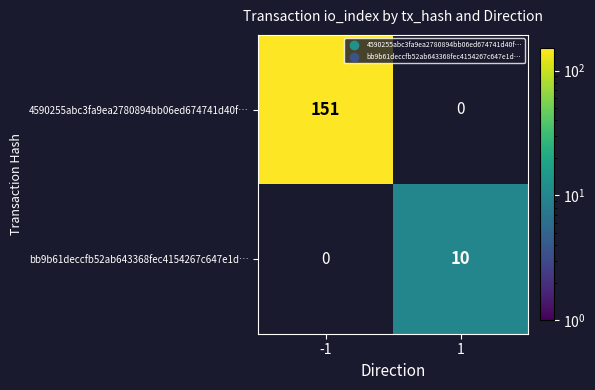

Is the value of 4590255abc3fa9ea2780894bb06ed674741d40f… at -1 greater than the value of bb9b61deccfb52ab643368fec4154267c647e1d… at 1?

Yes